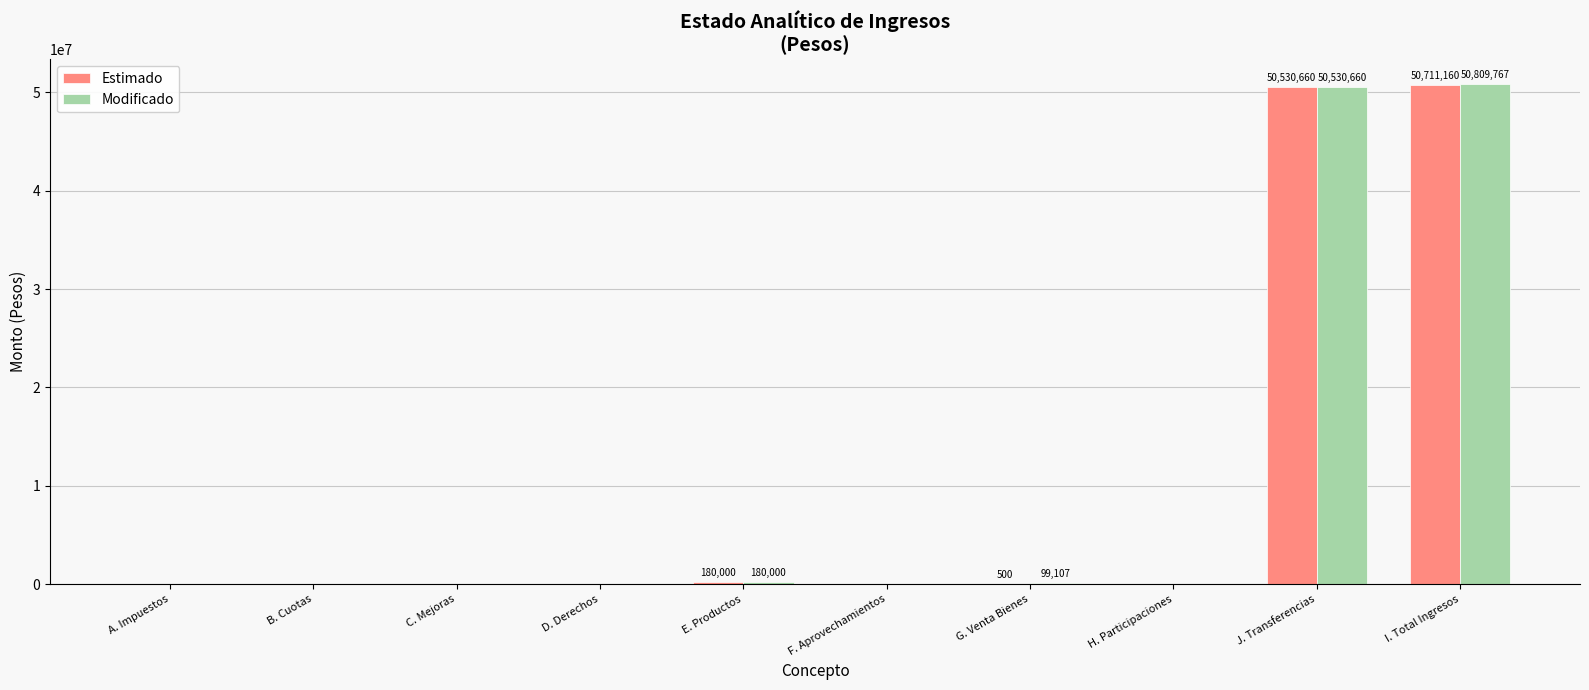

The value of Modificado at J. Transferencias is 50530660.0. True or false?

True